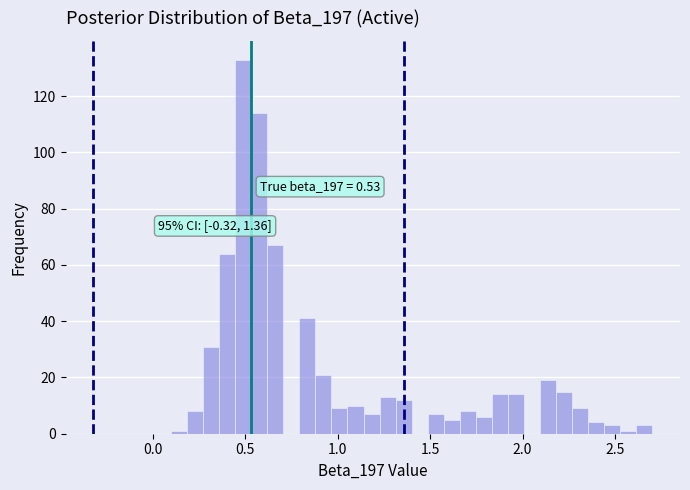

Read against the x-axis, roughly where is the centre of the tallest bar?

0.50